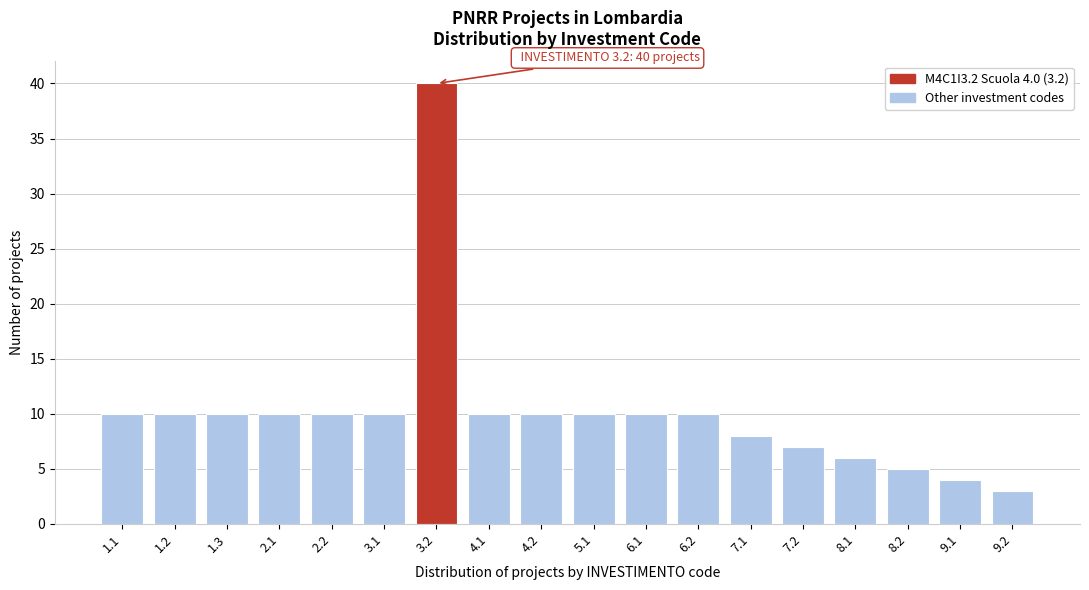

Reading left to right, transcribe all the data shown in this chart.

10	10	10	10	10	10	40	10	10	10	10	10	8	7	6	5	4	3